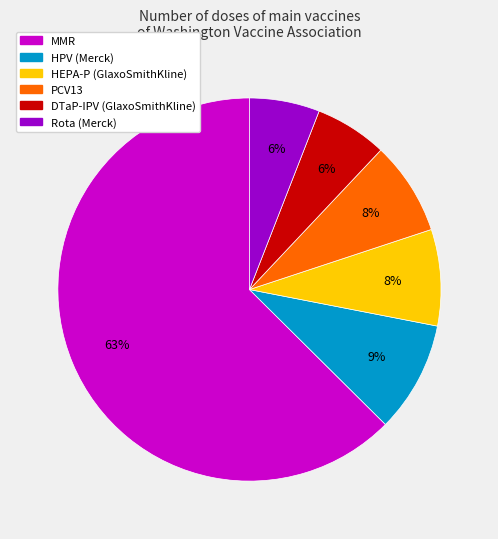

To the nearest percent, what is the combined percentage of HEPA-P (GlaxoSmithKline) and DTaP-IPV (GlaxoSmithKline)?

14%